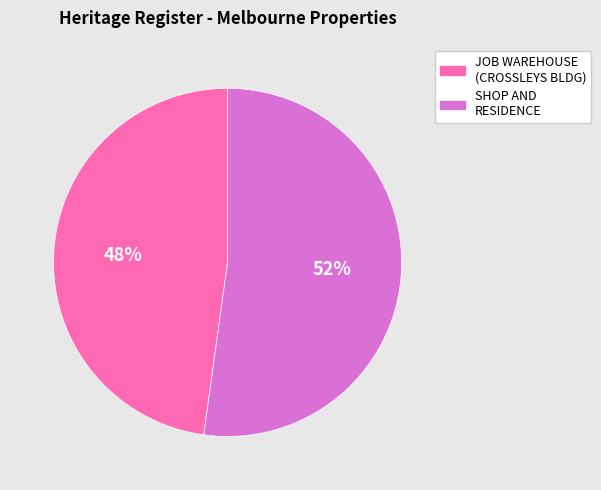

Is there a majority slice in this chart?

Yes